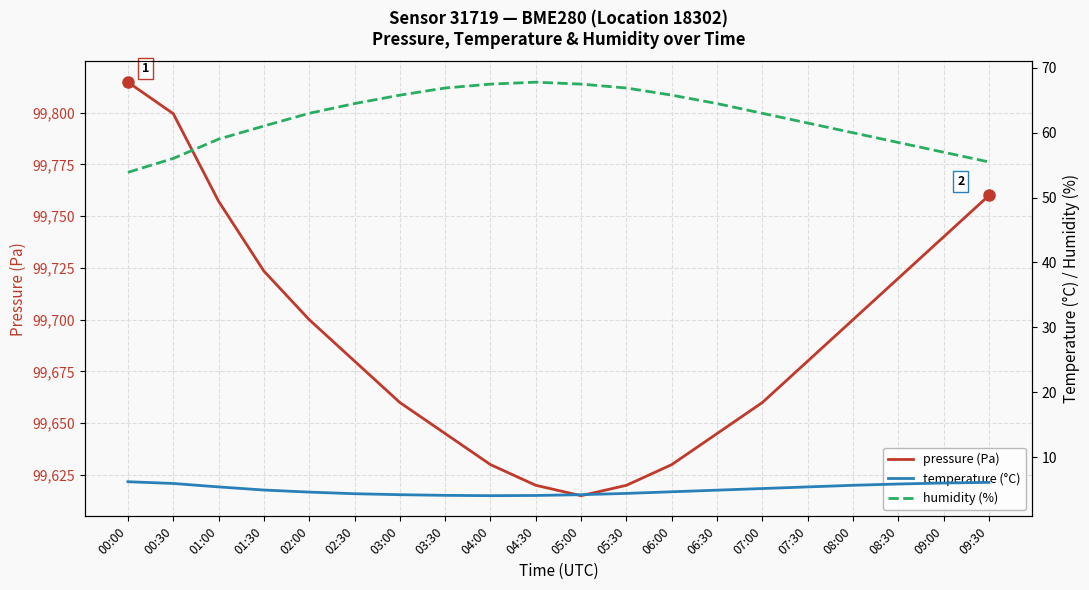

At which label does pressure (Pa) first exceed 99680?

00:00